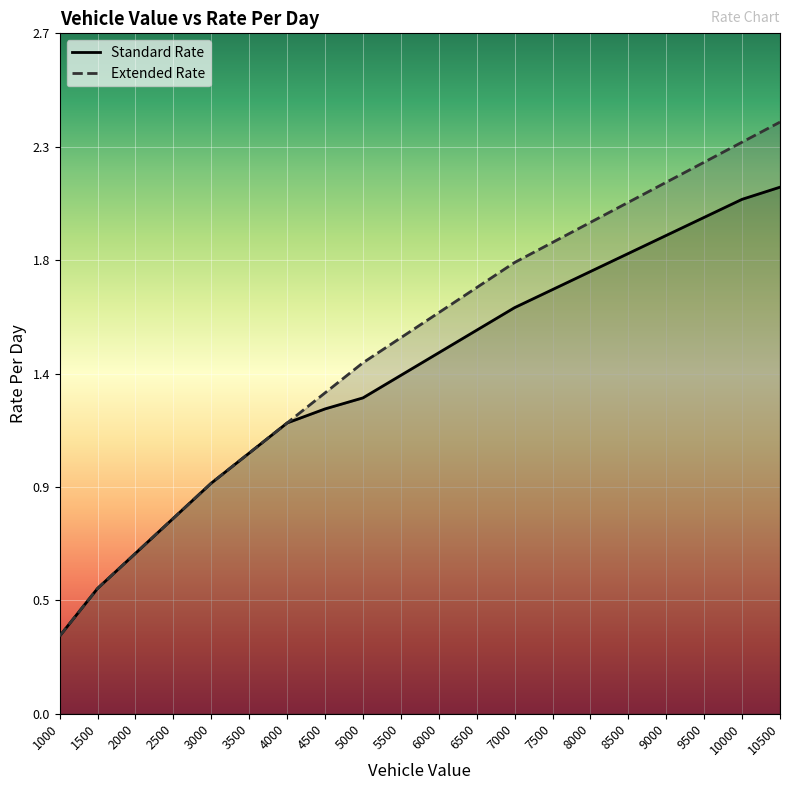

True or false: Extended Rate and Standard Rate cross at least once.

False